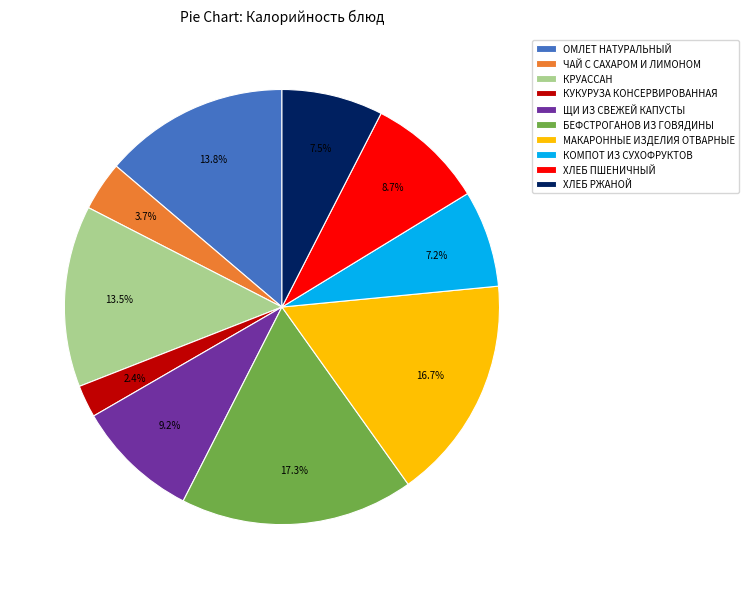

How many slices are in this pie chart?

10